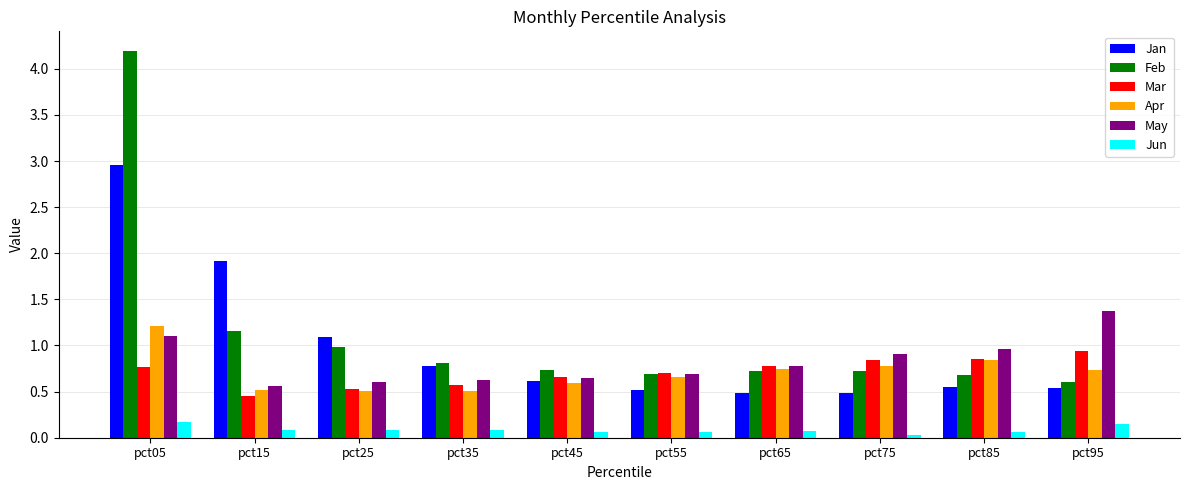

How many groups of bars are there?

10